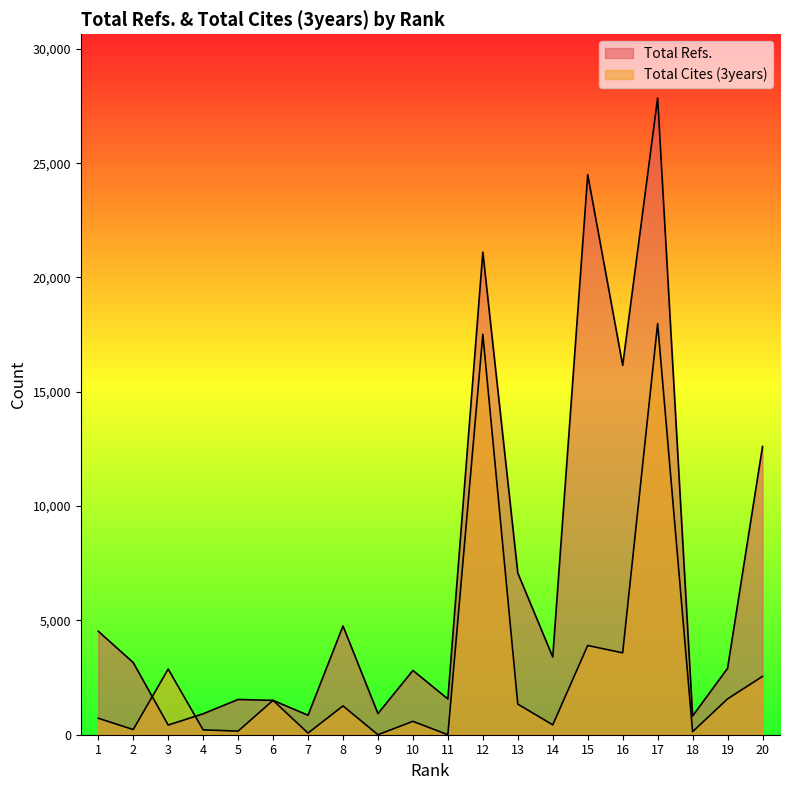

At which category does Total Cites (3years) reach its first local peak?

3